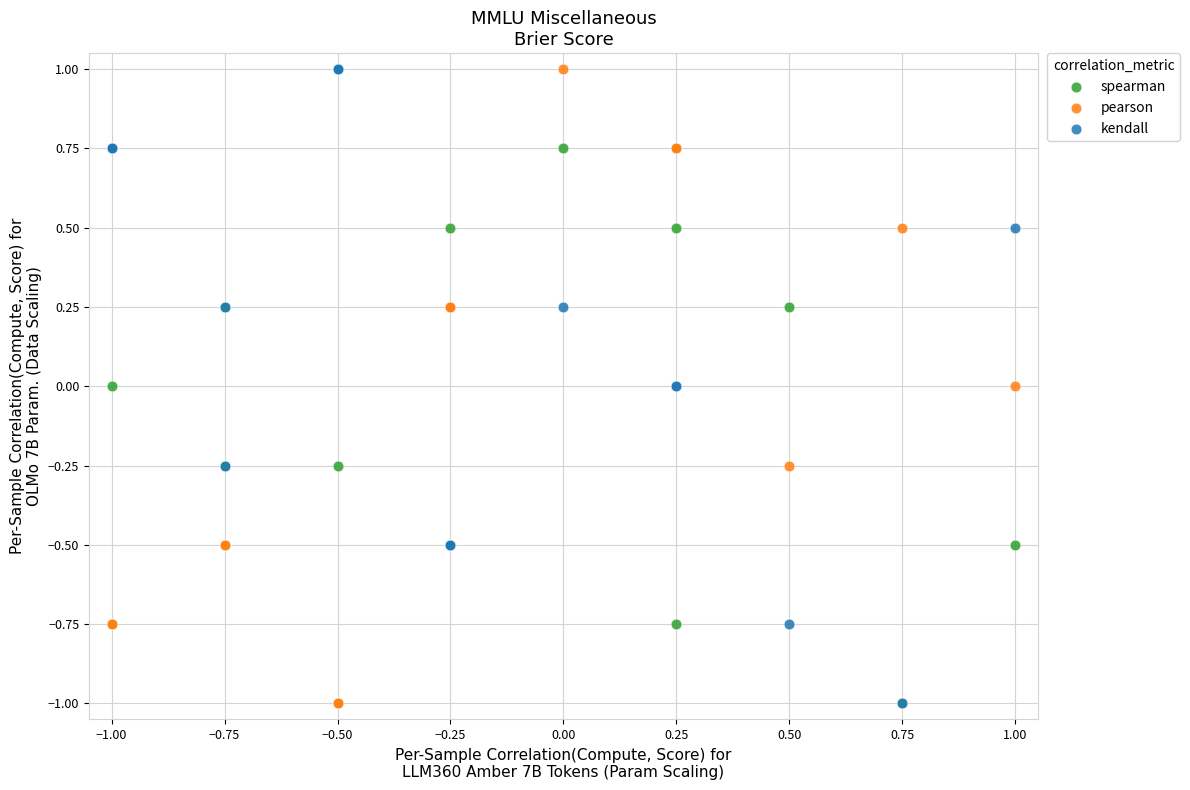

What are all the series names shown in the legend?

spearman, pearson, kendall